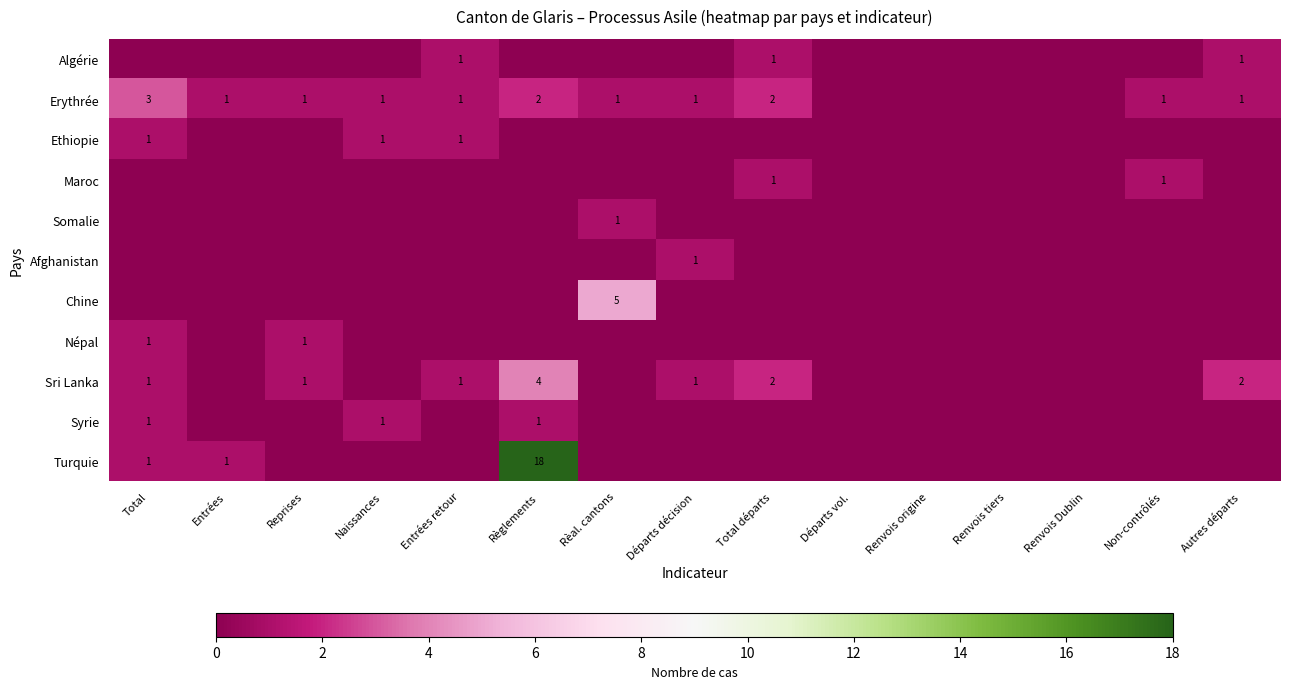

How many values in the Afghanistan series exceed 0?

1